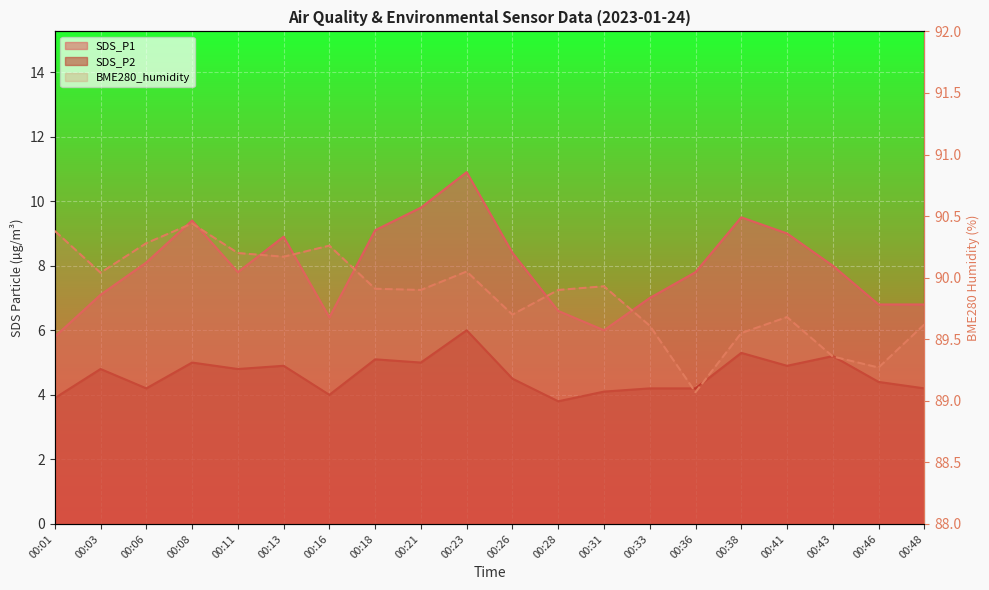

How many lines are shown in the chart?

3